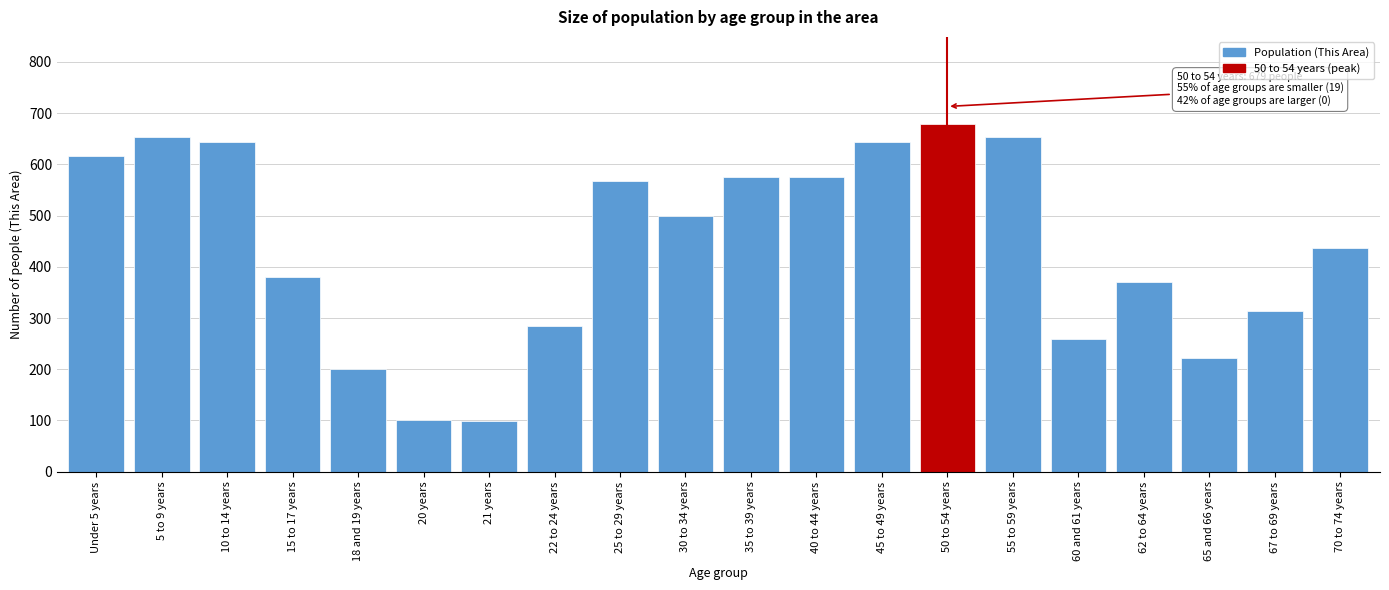

What is the label of the 10th bar from the right?

35 to 39 years